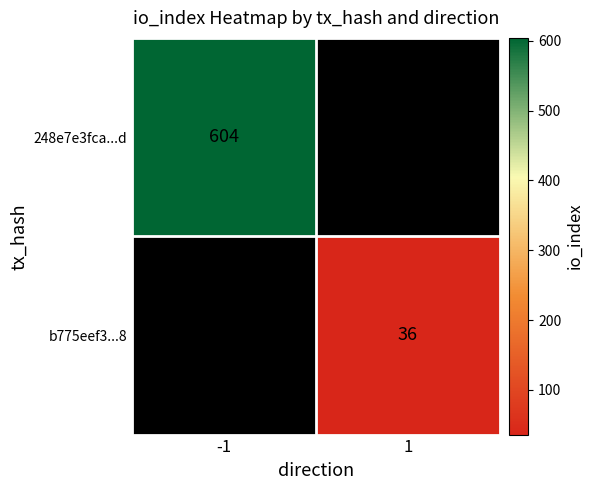

The b775eef3...8 series shows 36 at 1. True or false?

True